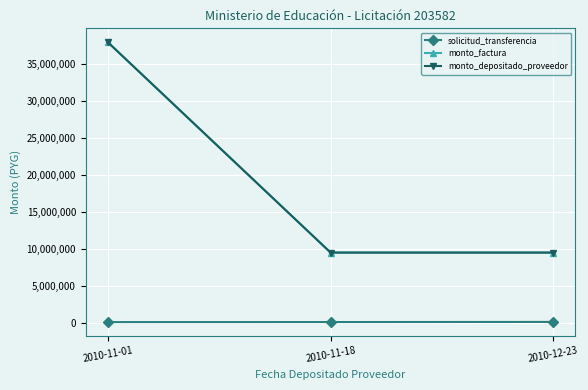

What are all the series names shown in the legend?

solicitud_transferencia, monto_factura, monto_depositado_proveedor